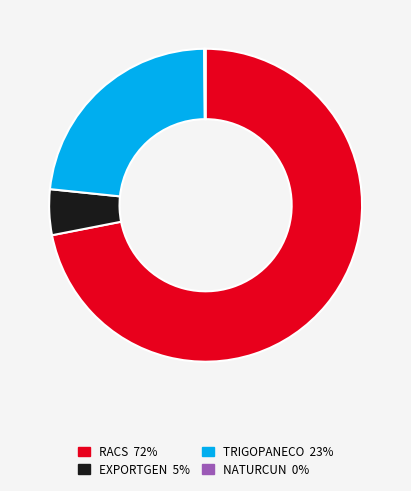

Which slice is the largest?

RACS